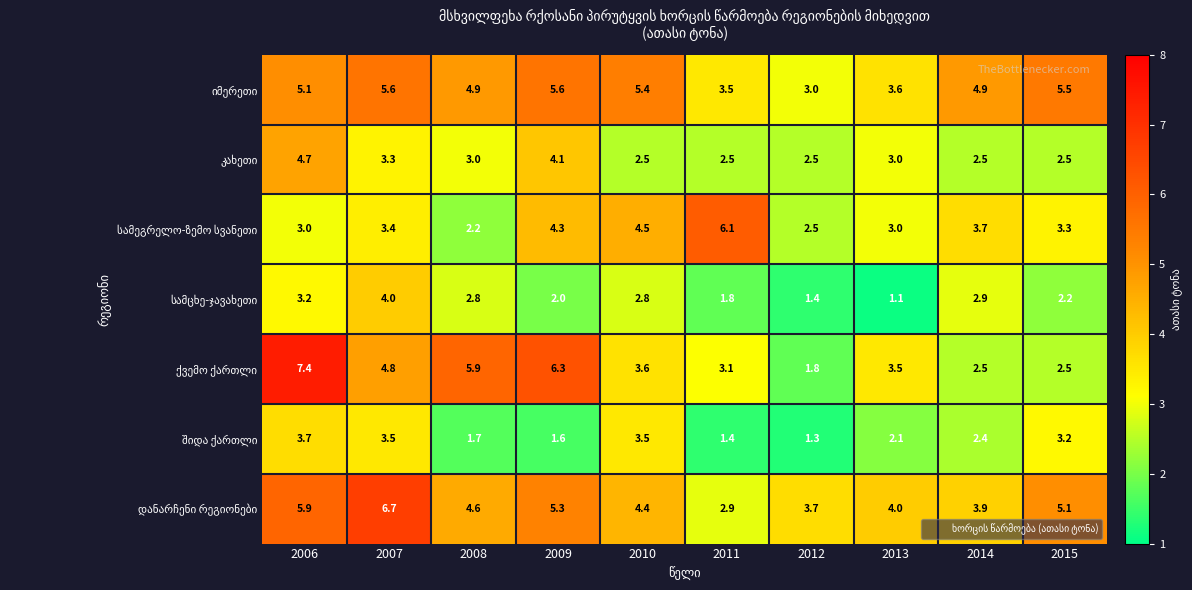

At which category is the sum across all series the highest?

2006